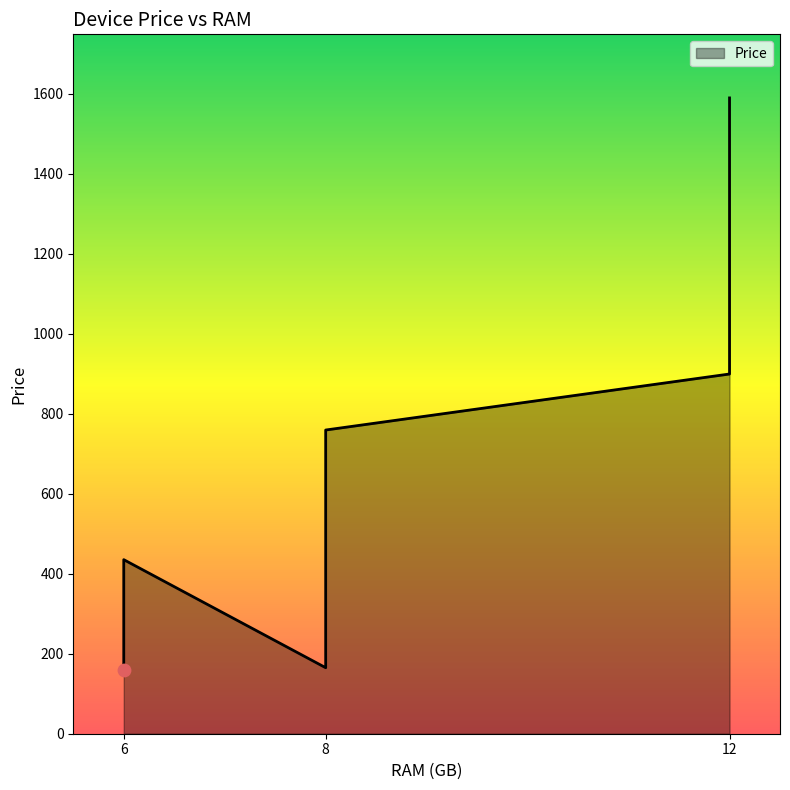

Which has a higher value, Xiaomi Poco X3 Pro or Xiaomi 11 Lite 5G NE?

Xiaomi 11 Lite 5G NE